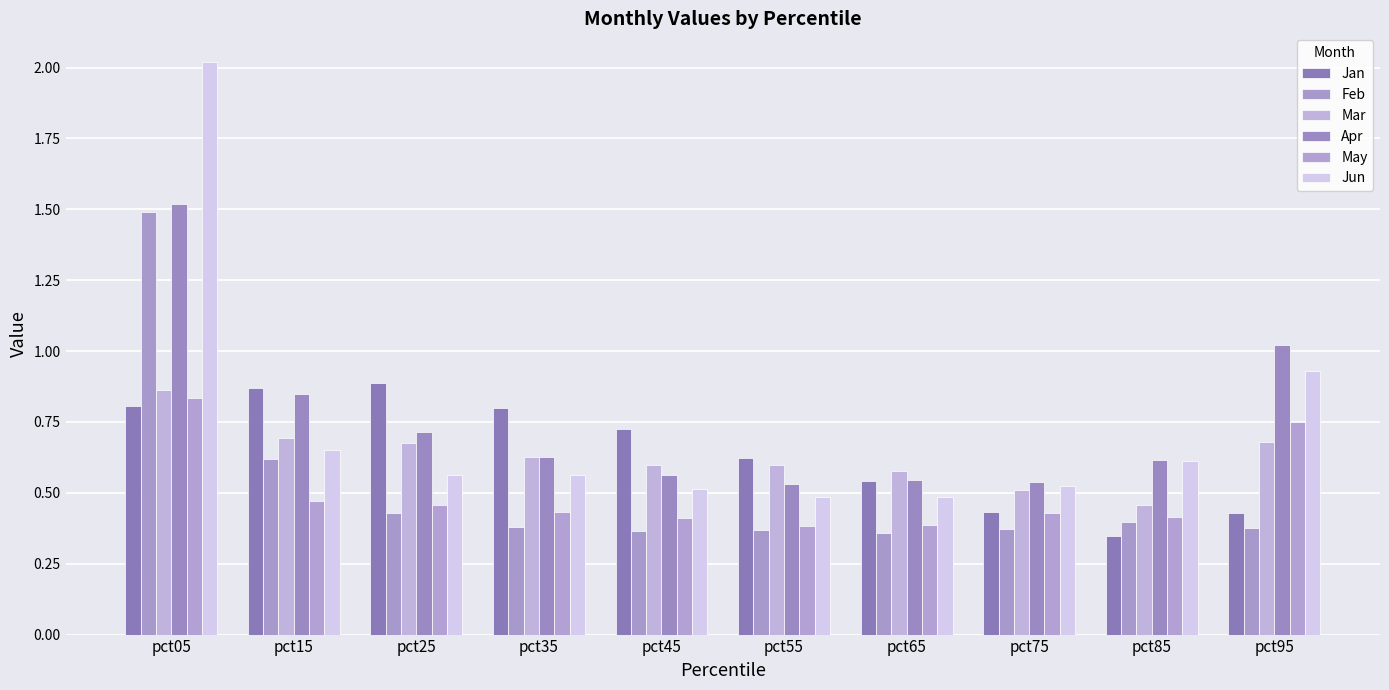

How many bars are there in each group?

6